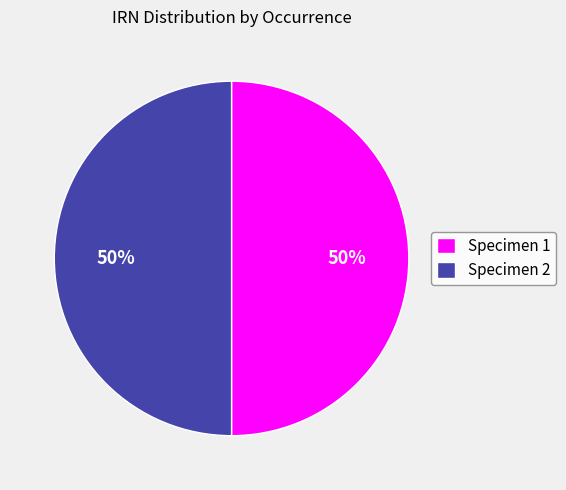

To the nearest percent, what percentage of the pie is Specimen 2?

50%